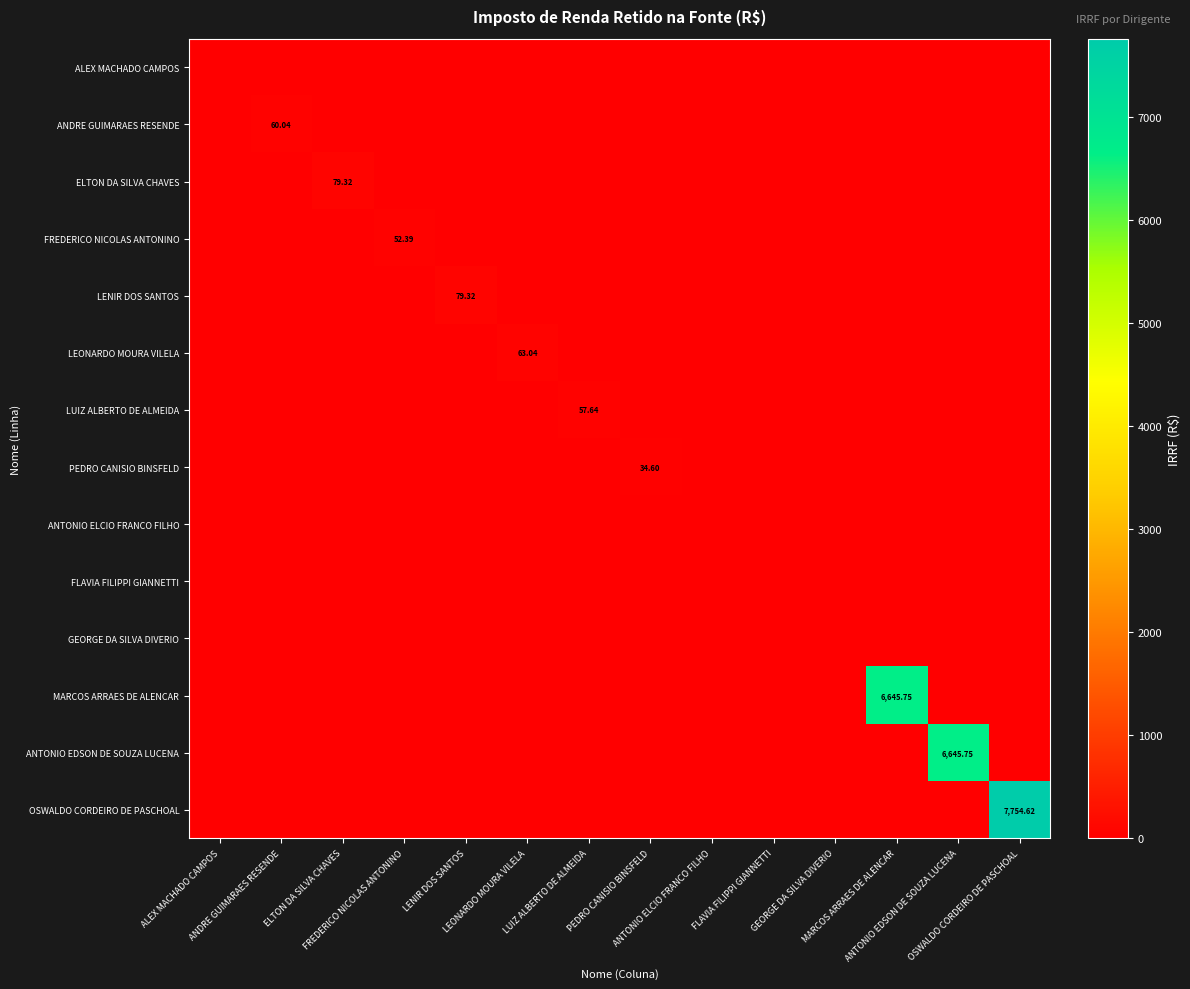

The FREDERICO NICOLAS ANTONINO series shows 52.4 at FREDERICO NICOLAS ANTONINO. True or false?

True